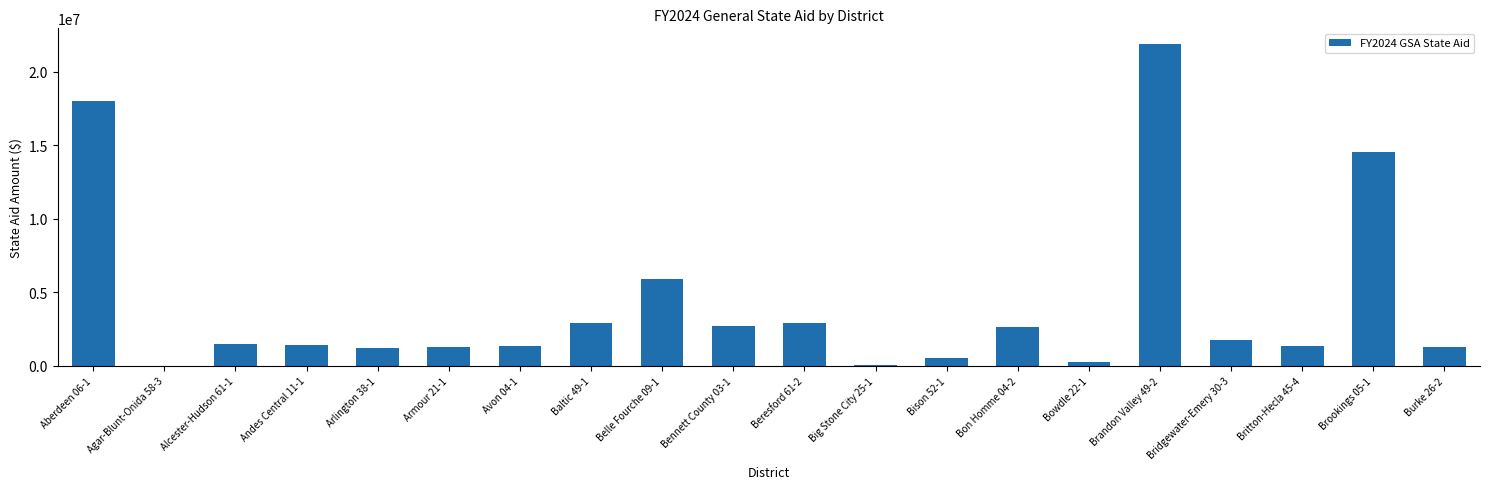

The value at Bon Homme 04-2 is 2605238. True or false?

True